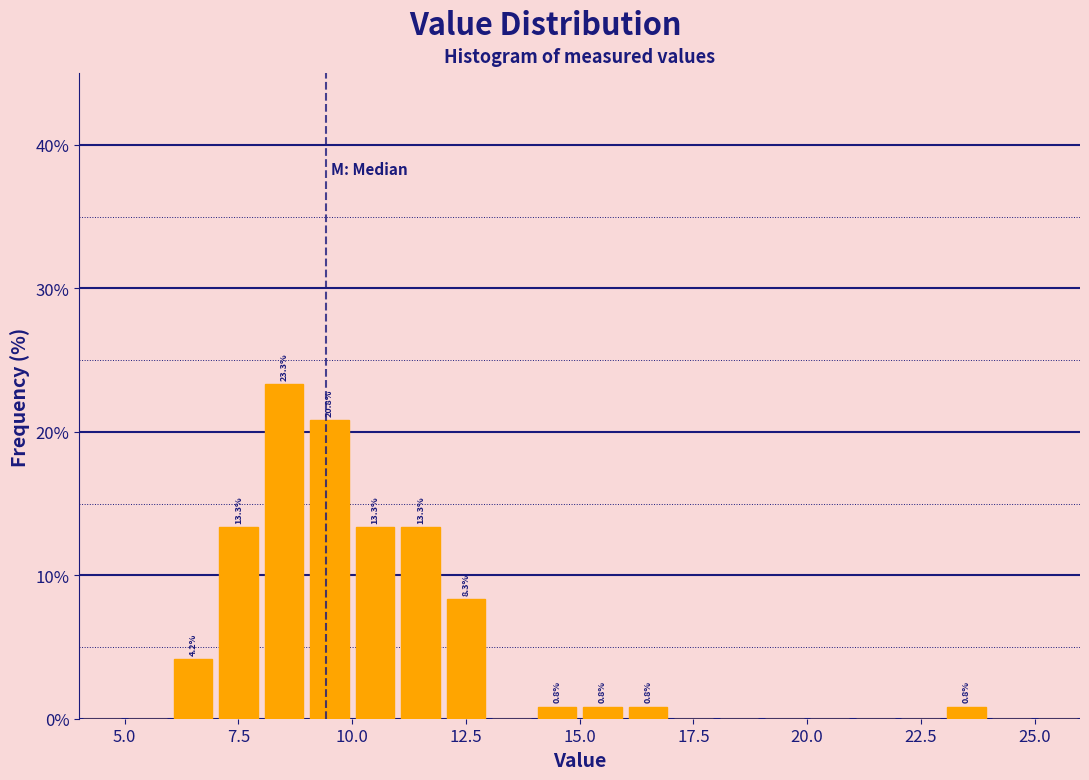

Around what value on the x-axis is the tallest bar? Give the approximate position of its centre, as read against the axis.

8.5